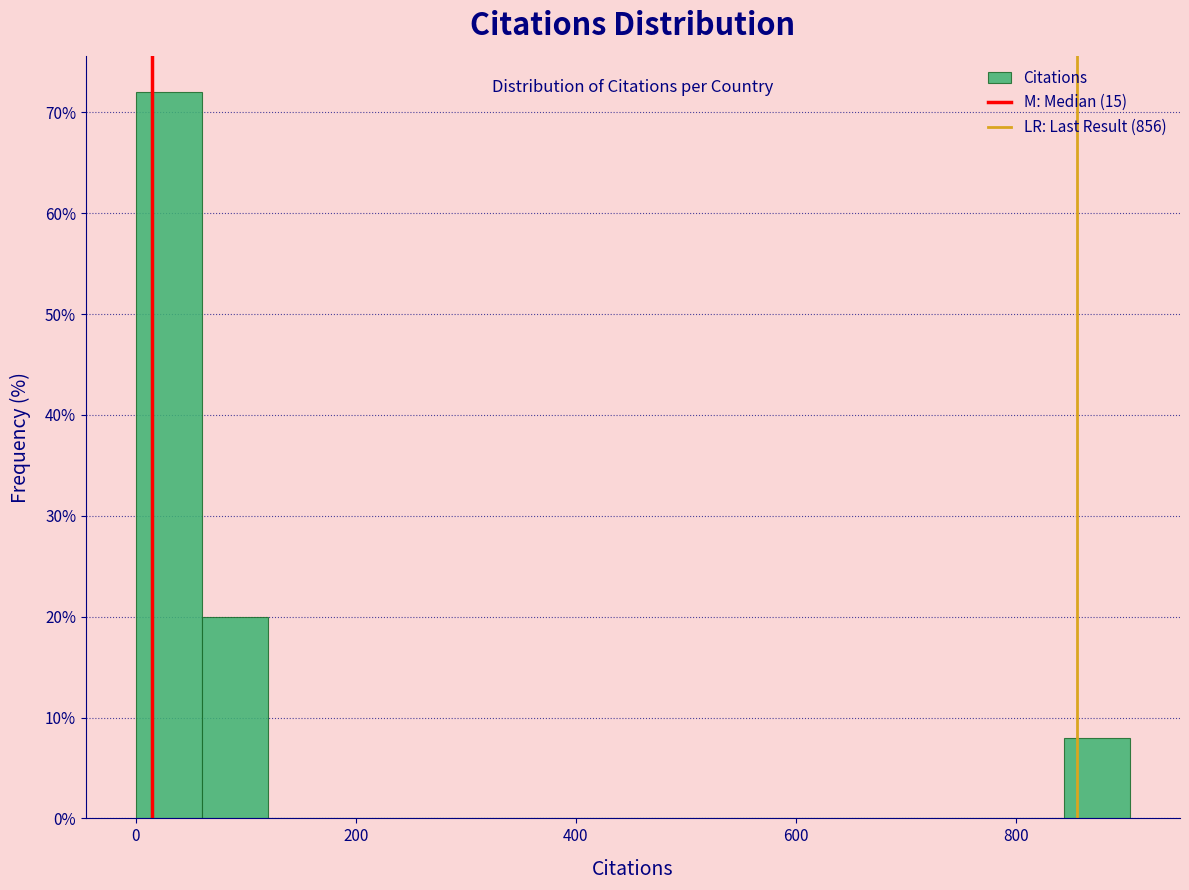

Around what value on the x-axis is the tallest bar? Give the approximate position of its centre, as read against the axis.

40